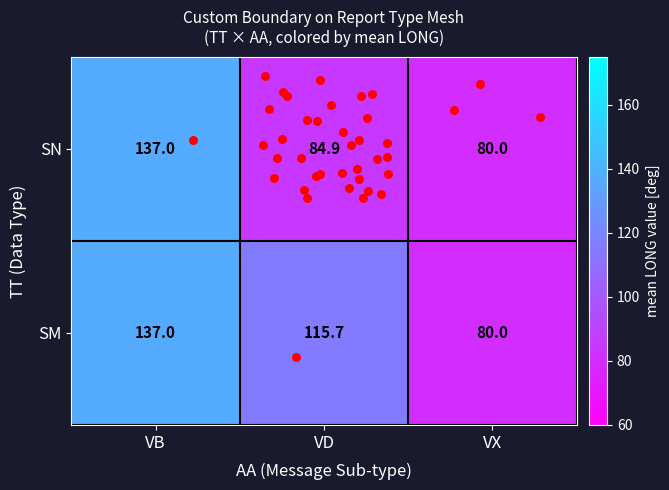

Where does the SM series first go above 115?

VB